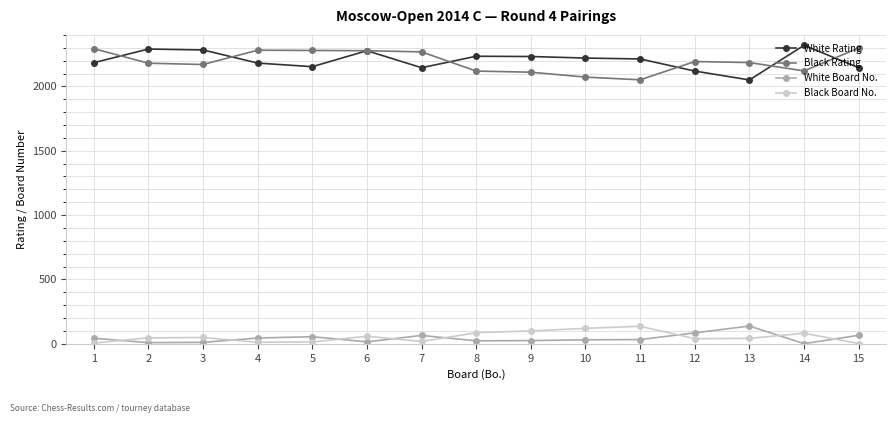

What is the greatest value displayed?

2319